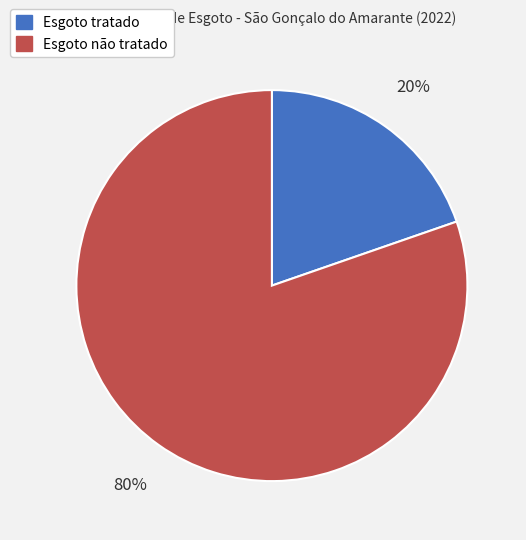

Rank the categories by value from lowest to highest.

Esgoto tratado, Esgoto não tratado